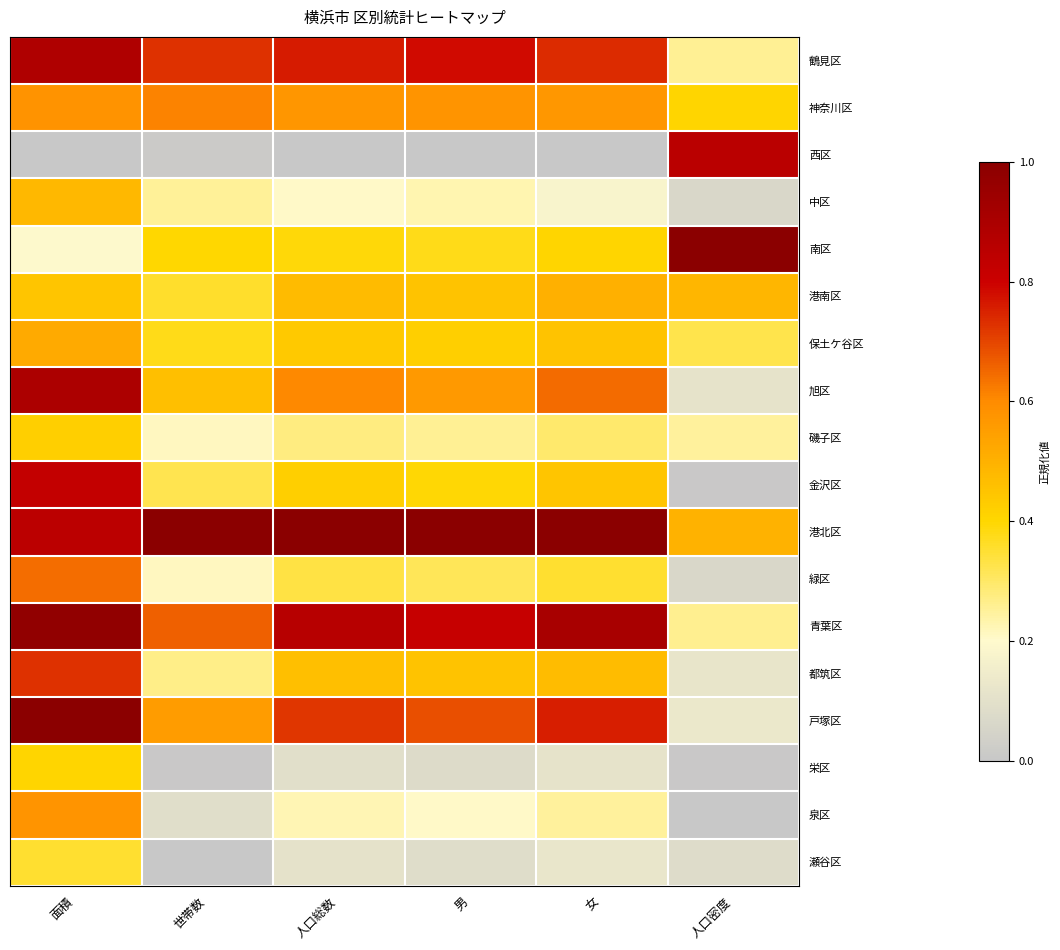

Reading right to left, extract all data points from this chart.

鶴見区: 人口密度=0.3	女=0.7	男=0.8	人口総数=0.8	世帯数=0.7	面積=0.9
神奈川区: 人口密度=0.4	女=0.6	男=0.6	人口総数=0.6	世帯数=0.6	面積=0.6
西区: 人口密度=0.9	女=0.0	男=0.0	人口総数=0.0	世帯数=0.0	面積=0.0
中区: 人口密度=0.1	女=0.2	男=0.2	人口総数=0.2	世帯数=0.3	面積=0.5
南区: 人口密度=1.0	女=0.4	男=0.4	人口総数=0.4	世帯数=0.4	面積=0.2
港南区: 人口密度=0.5	女=0.5	男=0.5	人口総数=0.5	世帯数=0.4	面積=0.4
保土ケ谷区: 人口密度=0.3	女=0.4	男=0.4	人口総数=0.4	世帯数=0.4	面積=0.5
旭区: 人口密度=0.1	女=0.6	男=0.6	人口総数=0.6	世帯数=0.5	面積=0.9
磯子区: 人口密度=0.2	女=0.3	男=0.3	人口総数=0.3	世帯数=0.2	面積=0.4
金沢区: 人口密度=0.0	女=0.4	男=0.4	人口総数=0.4	世帯数=0.3	面積=0.8
港北区: 人口密度=0.5	女=1.0	男=1.0	人口総数=1.0	世帯数=1.0	面積=0.8
緑区: 人口密度=0.1	女=0.4	男=0.3	人口総数=0.3	世帯数=0.2	面積=0.6
青葉区: 人口密度=0.3	女=0.9	男=0.8	人口総数=0.9	世帯数=0.7	面積=1.0
都筑区: 人口密度=0.1	女=0.5	男=0.5	人口総数=0.5	世帯数=0.3	面積=0.7
戸塚区: 人口密度=0.1	女=0.8	男=0.7	人口総数=0.7	世帯数=0.6	面積=1.0
栄区: 人口密度=0.0	女=0.1	男=0.1	人口総数=0.1	世帯数=0.0	面積=0.4
泉区: 人口密度=0.0	女=0.2	男=0.2	人口総数=0.2	世帯数=0.1	面積=0.6
瀬谷区: 人口密度=0.1	女=0.1	男=0.1	人口総数=0.1	世帯数=0.0	面積=0.4